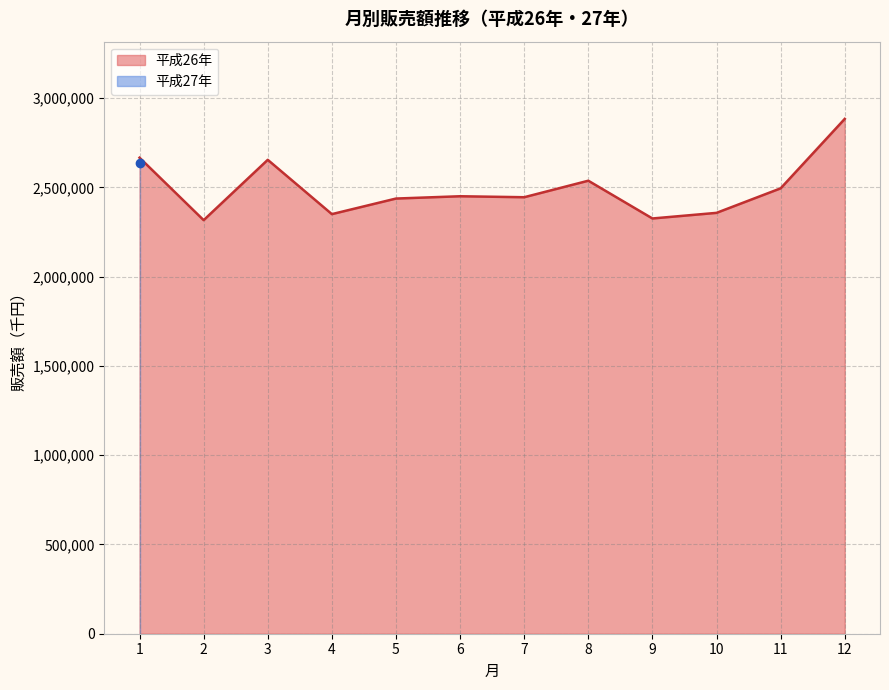

List the labels in order of value, smallest first.

2, 9, 4, 10, 5, 7, 6, 11, 8, 3, 1, 12